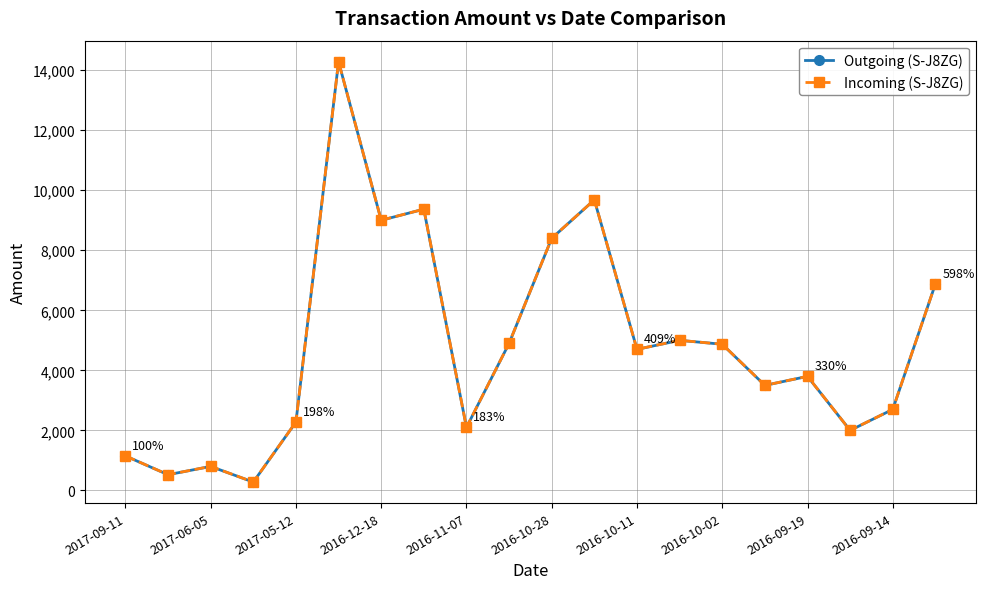

What is the lowest value of the Outgoing (S-J8ZG) series?

279